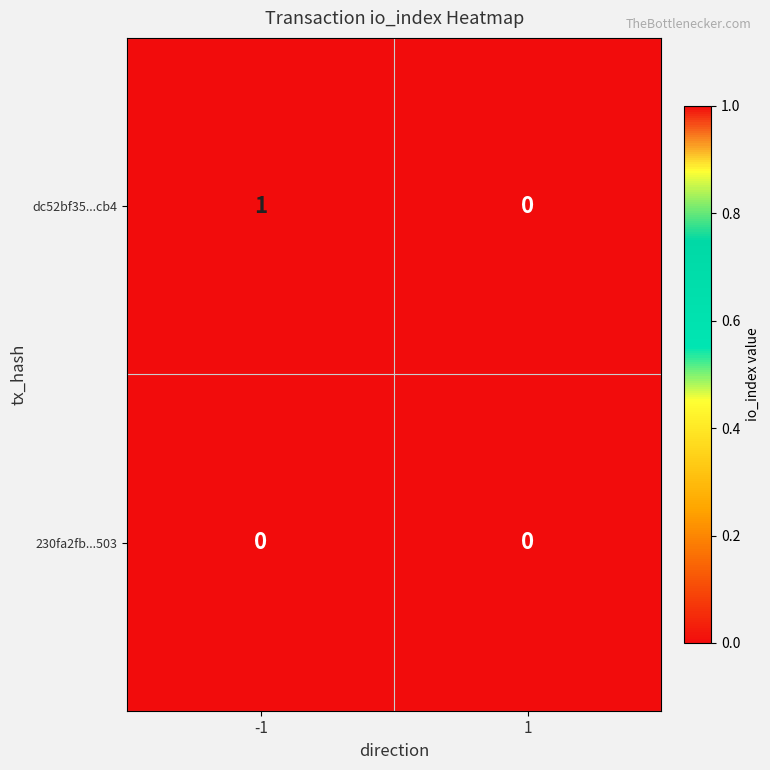

The 230fa2fb...503 series shows 0 at 1. True or false?

True